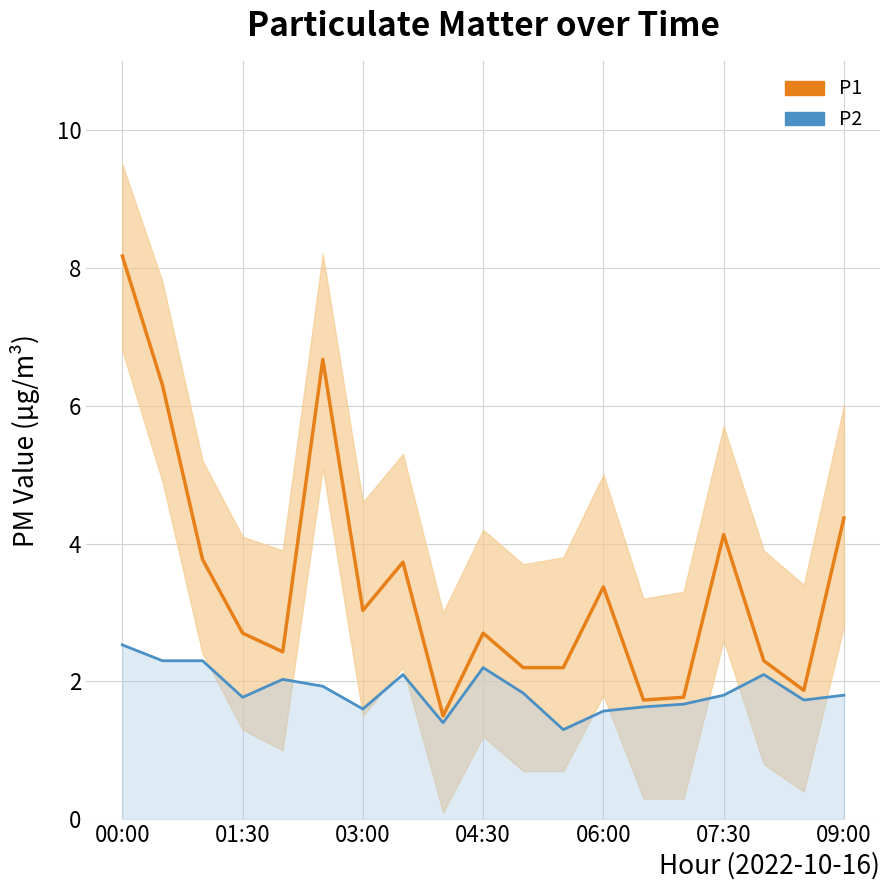

Which series changed the most between 00:00 and 17?

P1